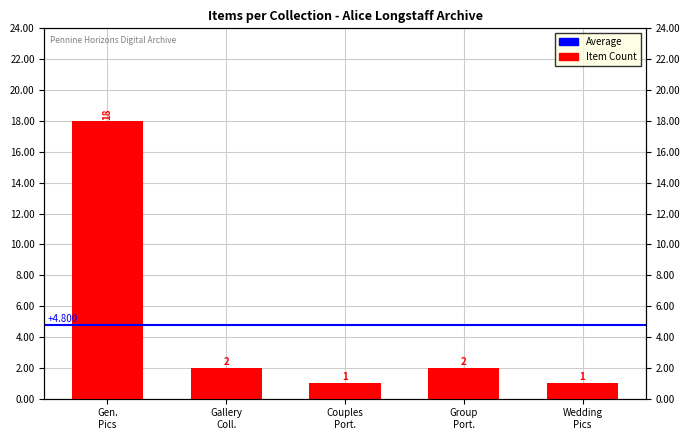

What is the sum of all values?

24